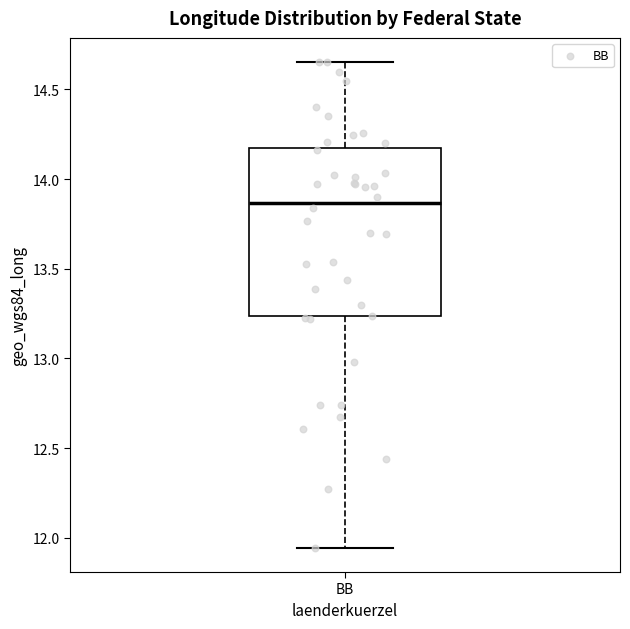

Transcribe this box plot: give where the median line is, the range the box spans, and where the two whiskers end, as read against the y-axis. The values are not printed on the chart, so give them approximately, as read against the axis.

median 13.85, box 13.25 to 14.15, whiskers 11.95 to 14.65